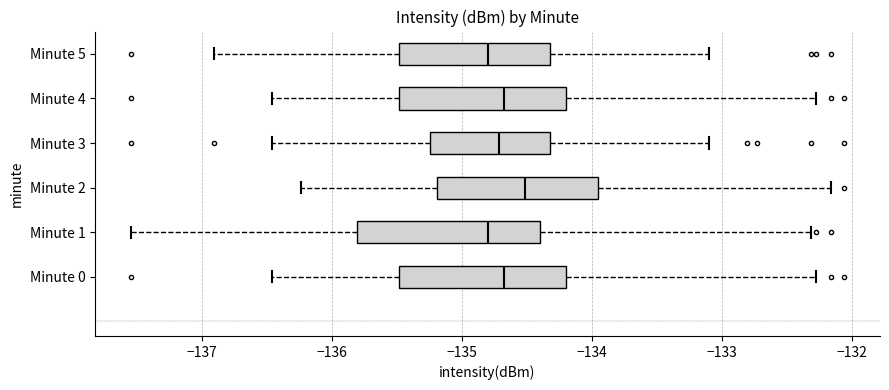

Reading bottom to top, transcribe this box plot: for each box, give where its median line is, the range the box spans, and where its two whiskers end, as read against the x-axis. The values are not printed on the chart, so give them approximately, as read against the axis.

Minute 0: median -134.7, box -135.5 to -134.2, whiskers -136.5 to -132.3
Minute 1: median -134.8, box -135.8 to -134.4, whiskers -137.6 to -132.3
Minute 2: median -134.5, box -135.2 to -134.0, whiskers -136.2 to -132.2
Minute 3: median -134.7, box -135.2 to -134.3, whiskers -136.5 to -133.1
Minute 4: median -134.7, box -135.5 to -134.2, whiskers -136.5 to -132.3
Minute 5: median -134.8, box -135.5 to -134.3, whiskers -136.9 to -133.1